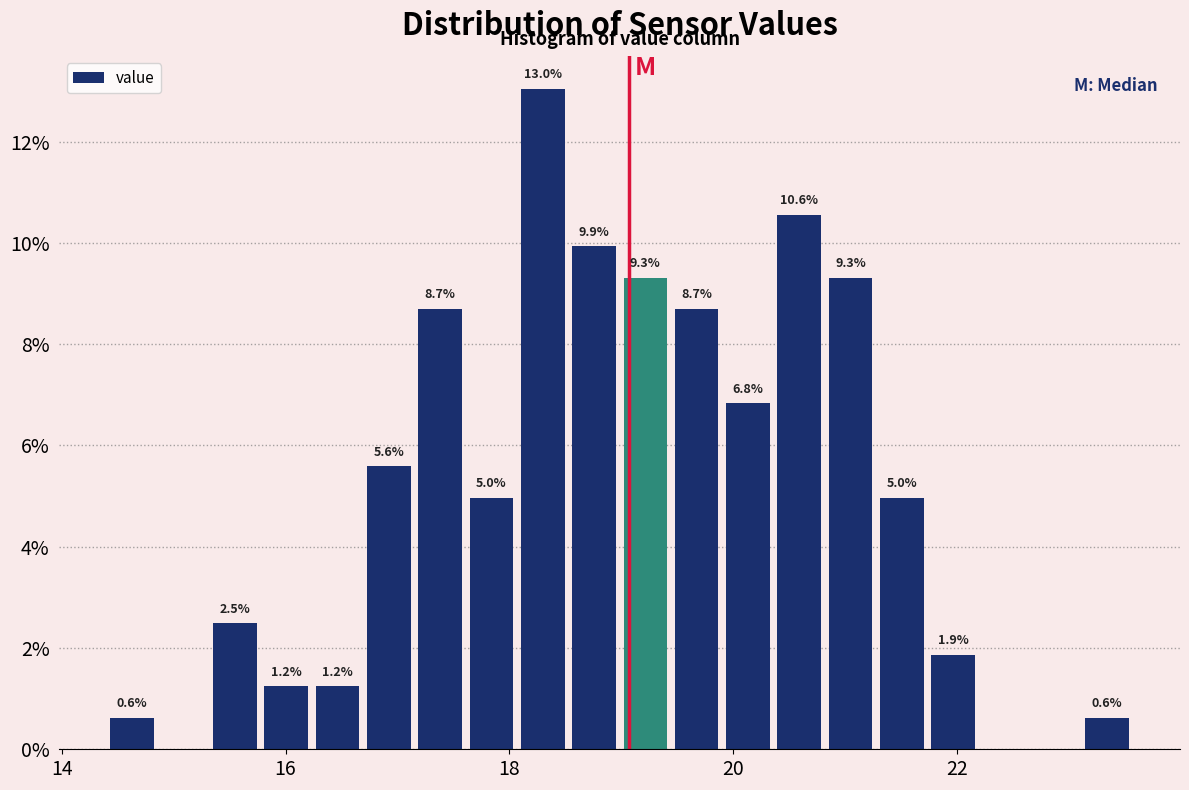

Read against the x-axis, roughly where is the centre of the tallest bar?

18.2